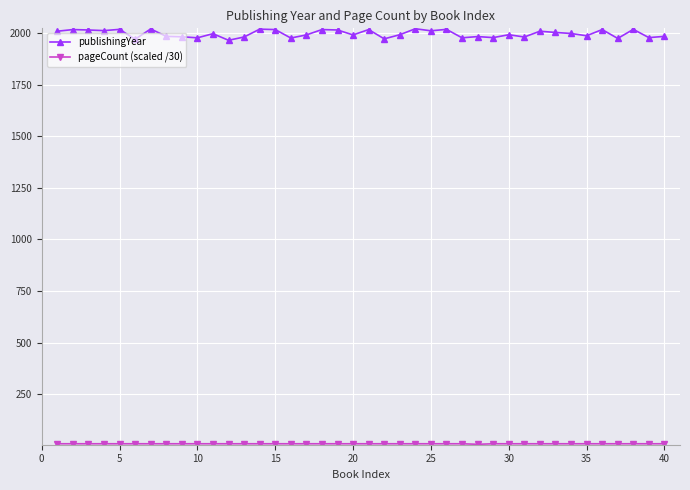

What is the average value of the publishingYear series?

1998.1